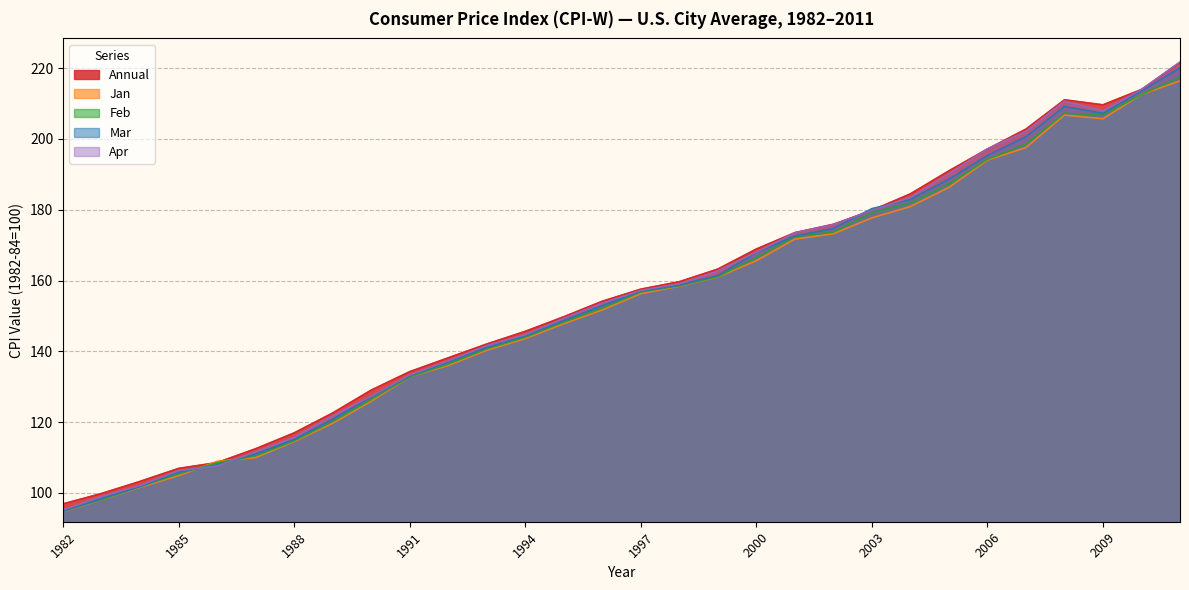

At which category is the sum across all series the highest?

2011